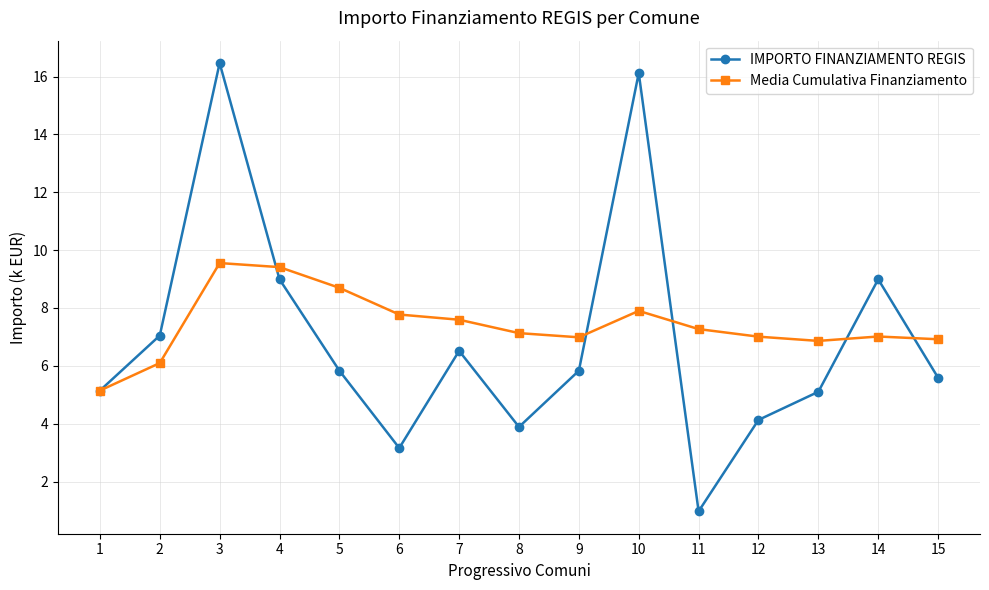

At 15, list the series in order from largest to smallest.

Media Cumulativa Finanziamento, IMPORTO FINANZIAMENTO REGIS